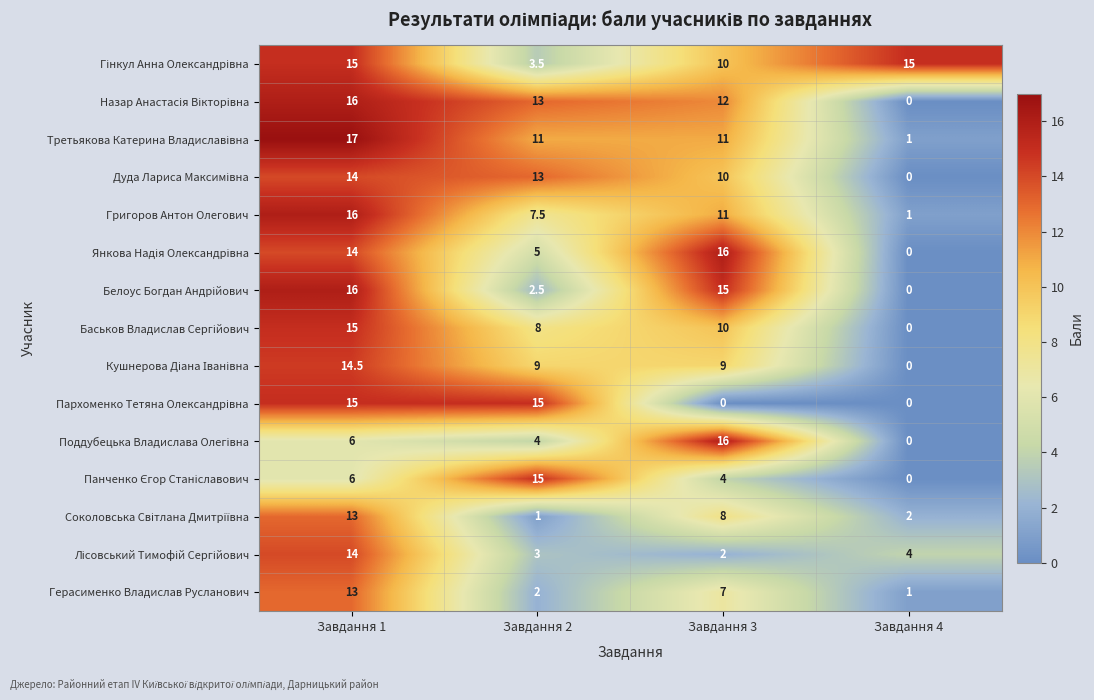

What is the total value across all series at Завдання 2?

112.5